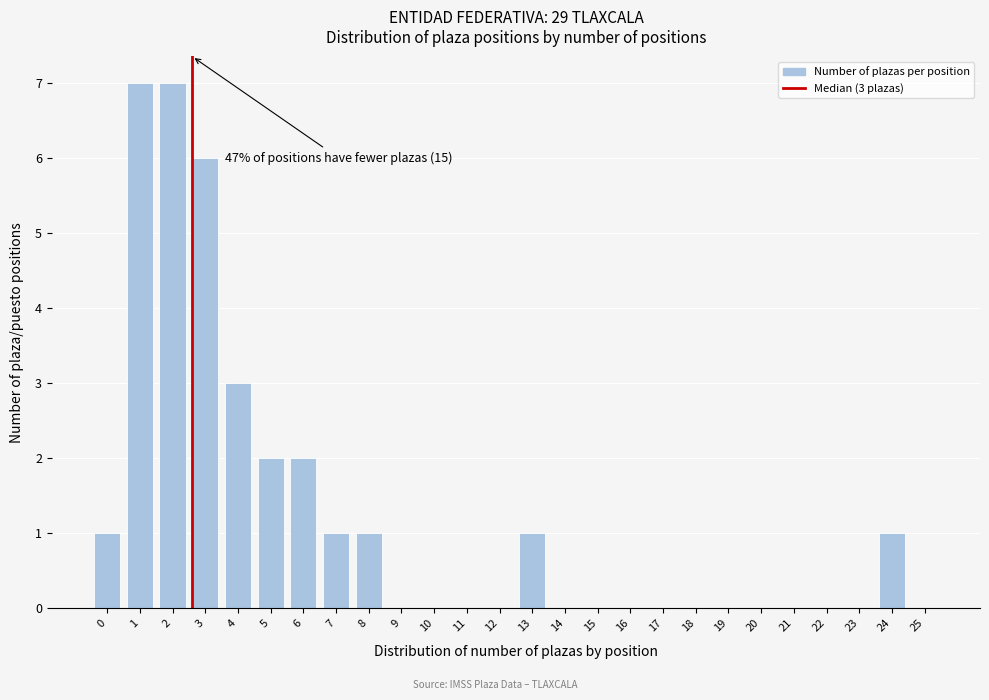

Reading left to right, extract all data points from this chart.

0=1	1=7	2=7	3=6	4=3	5=2	6=2	7=1	8=1	9=0	10=0	11=0	12=0	13=1	14=0	15=0	16=0	17=0	18=0	19=0	20=0	21=0	22=0	23=0	24=1	25=0